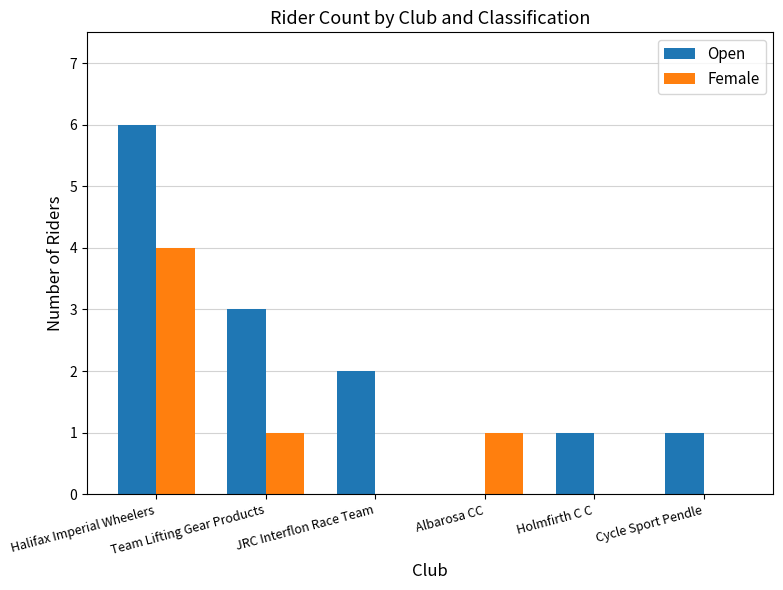

Where is Open nearest to the value 3?

Team Lifting Gear Products